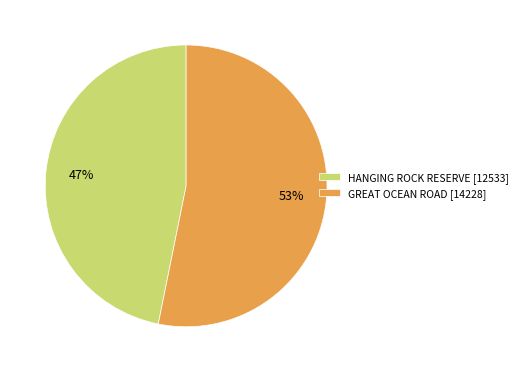

What is the smallest slice in the pie chart?

HANGING ROCK RESERVE